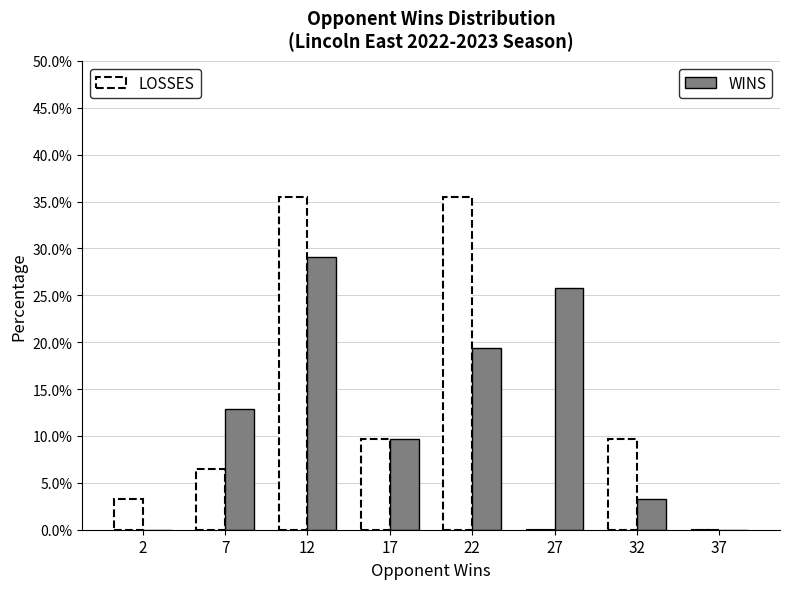

At which category is the sum across all series the highest?

12